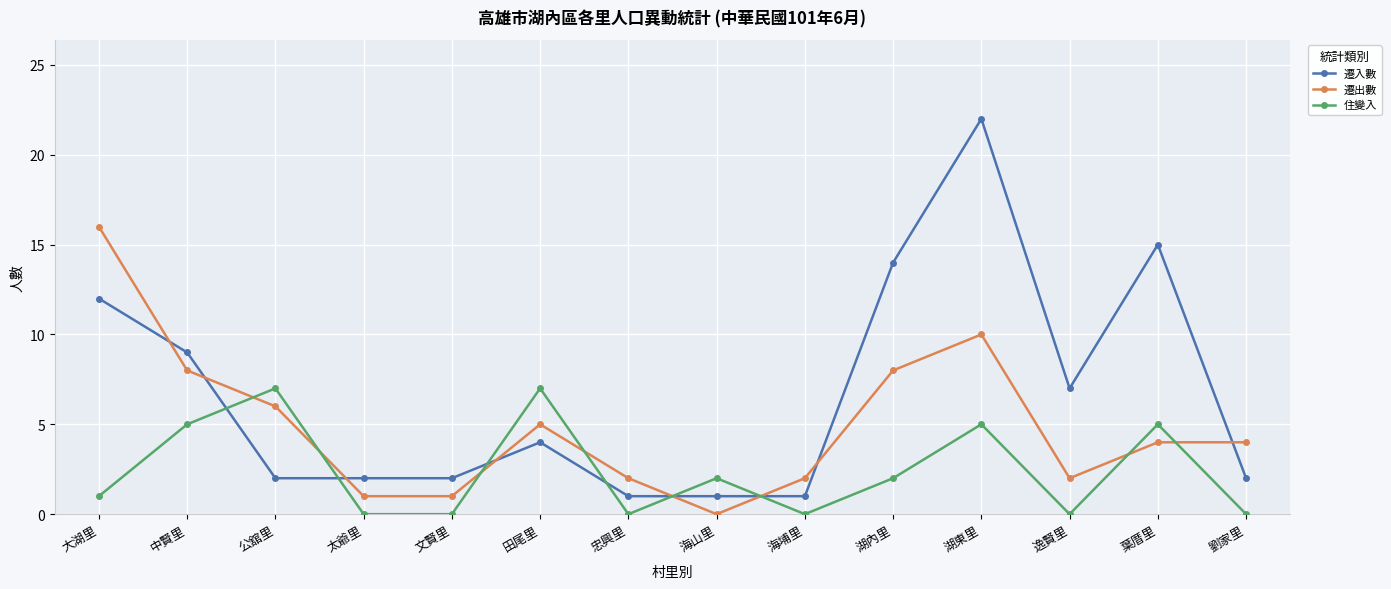

Reading left to right, transcribe all the data shown in this chart.

遷入數: 大湖里=12	中賢里=9	公舘里=2	太爺里=2	文賢里=2	田尾里=4	忠興里=1	海山里=1	海埔里=1	湖內里=14	湖東里=22	逸賢里=7	葉厝里=15	劉家里=2
遷出數: 大湖里=16	中賢里=8	公舘里=6	太爺里=1	文賢里=1	田尾里=5	忠興里=2	海山里=0	海埔里=2	湖內里=8	湖東里=10	逸賢里=2	葉厝里=4	劉家里=4
住變入: 大湖里=1	中賢里=5	公舘里=7	太爺里=0	文賢里=0	田尾里=7	忠興里=0	海山里=2	海埔里=0	湖內里=2	湖東里=5	逸賢里=0	葉厝里=5	劉家里=0